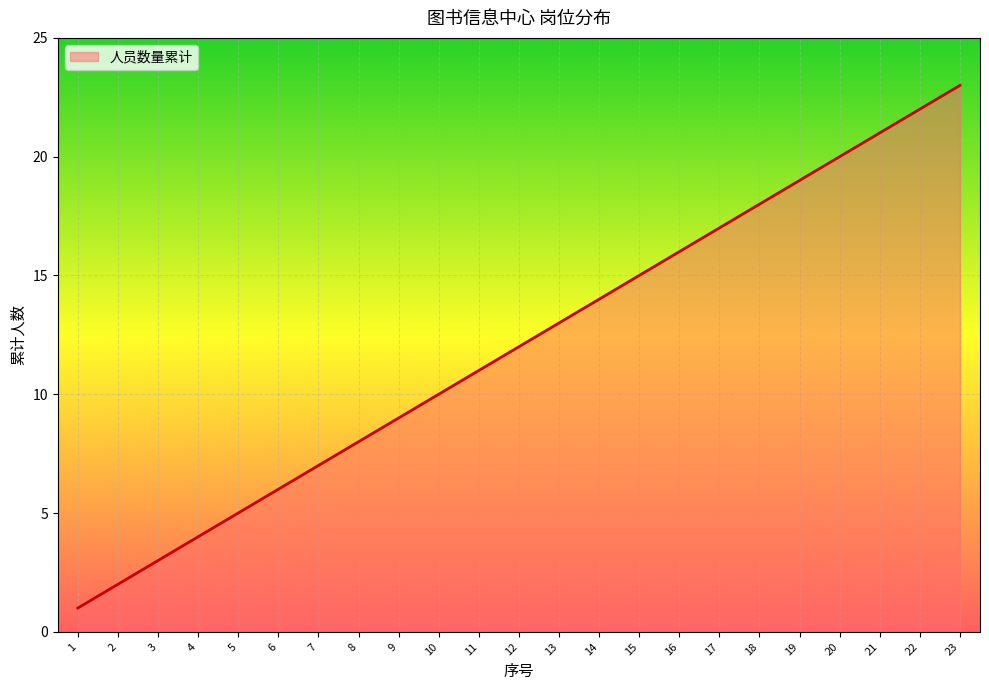

Which category has the highest value across all series?

23